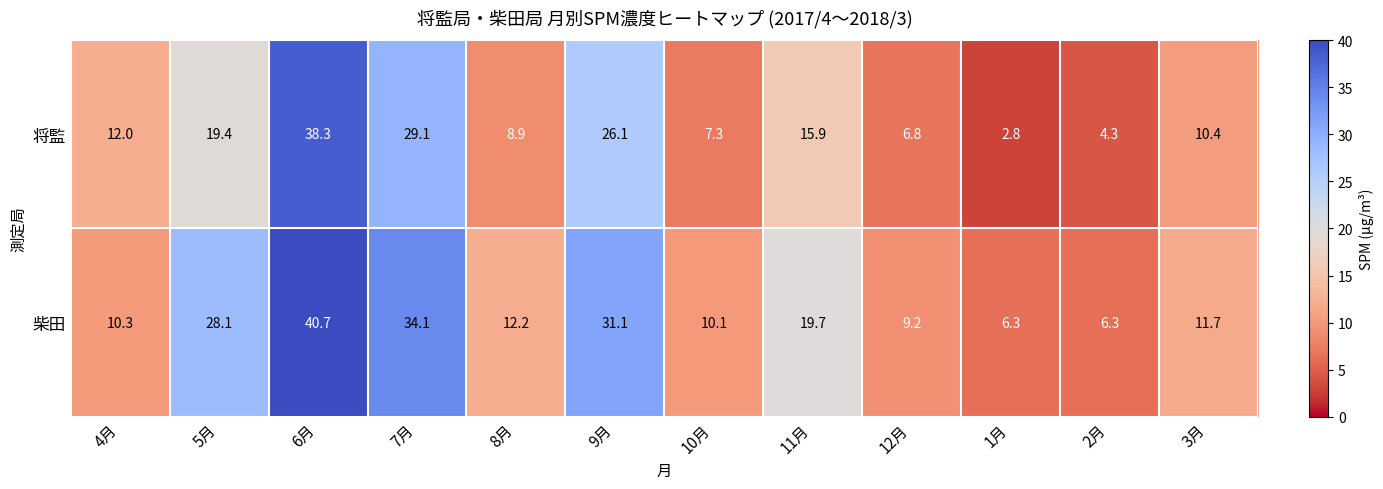

How many data points does each series have?

12